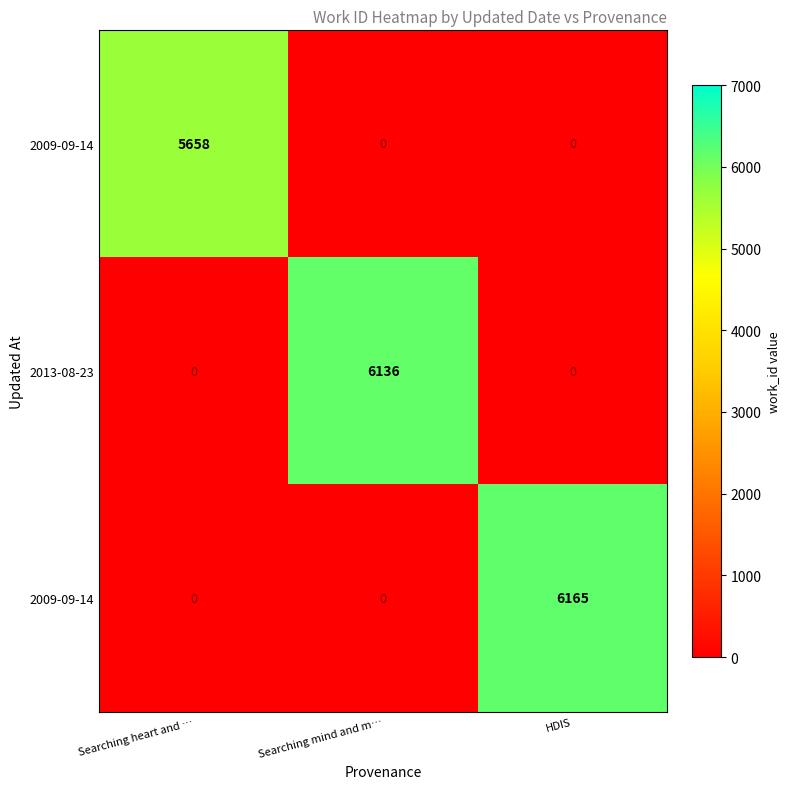

Which category has the lowest value across all series?

Searching mind and m…